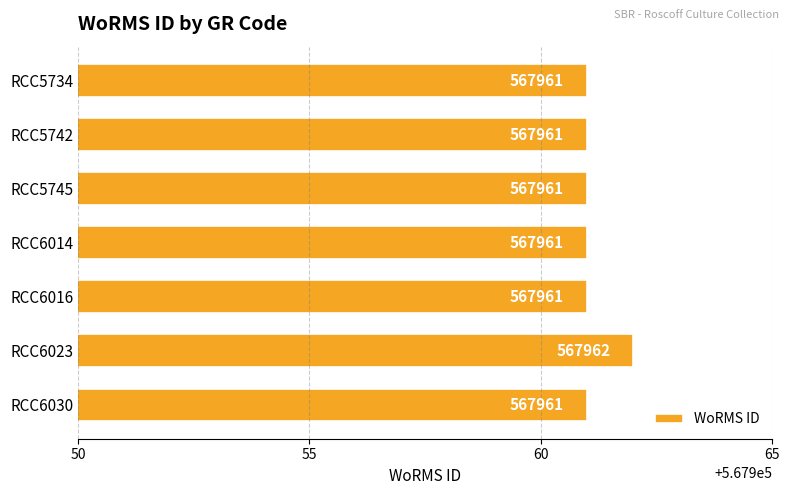

What is the value of the 1st bar from the top?

567961